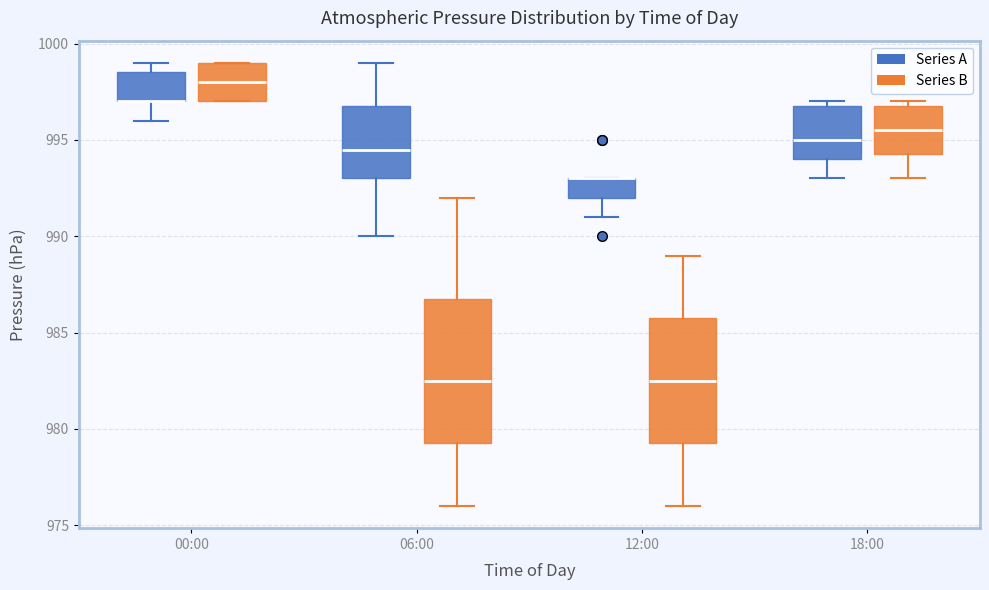

Comparing the boxes themselves (not the whiskers), which one is the tallest?

06:00 (Series B)